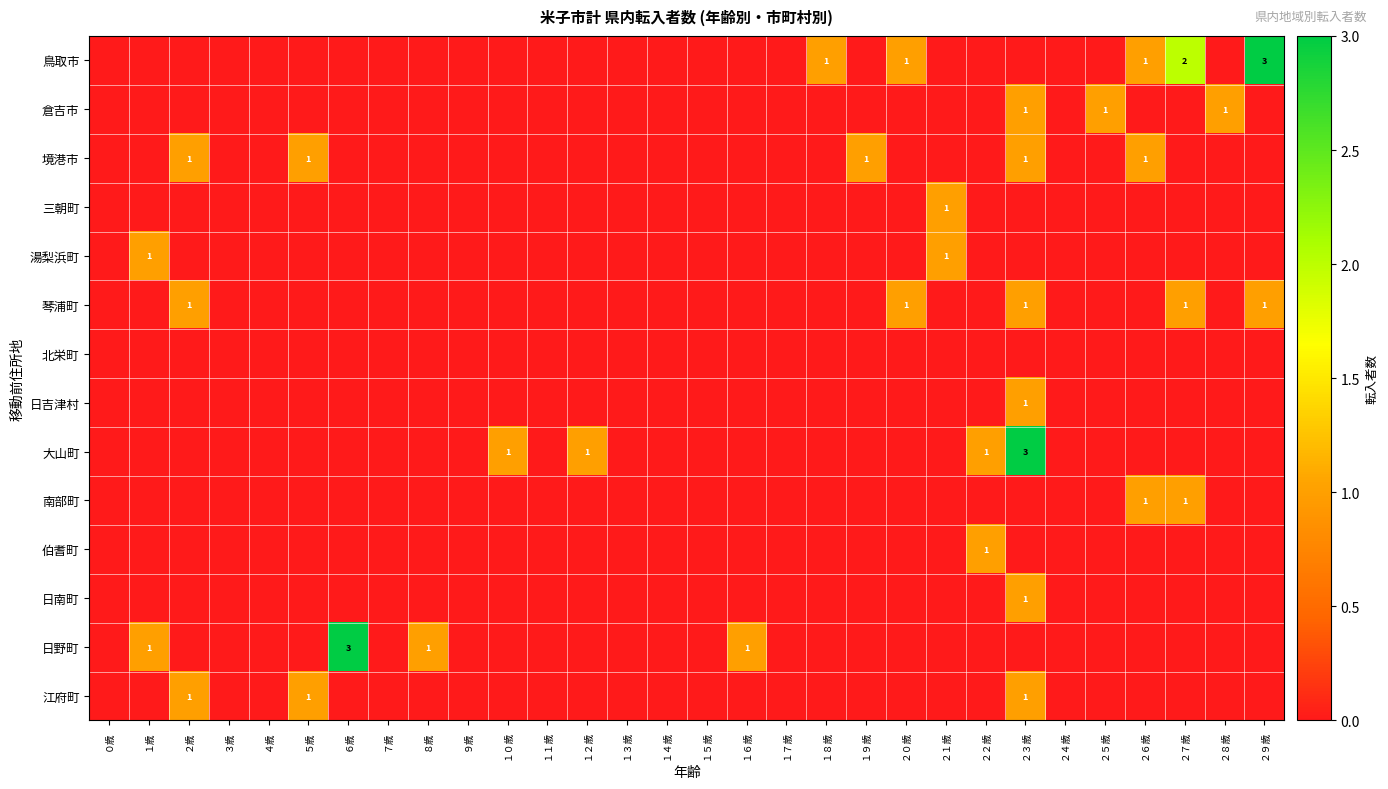

The value of 大山町 at １２歳 is 0. True or false?

False